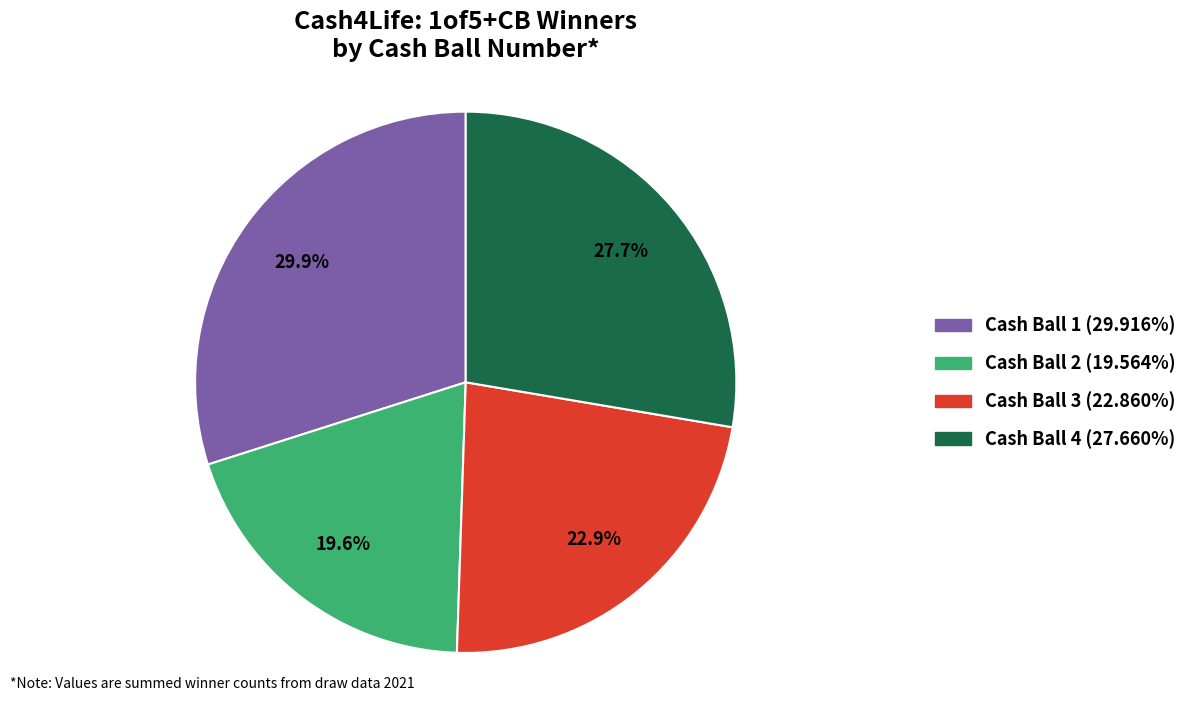

To the nearest percent, what is the difference between the largest and smallest slice percentages?

10%